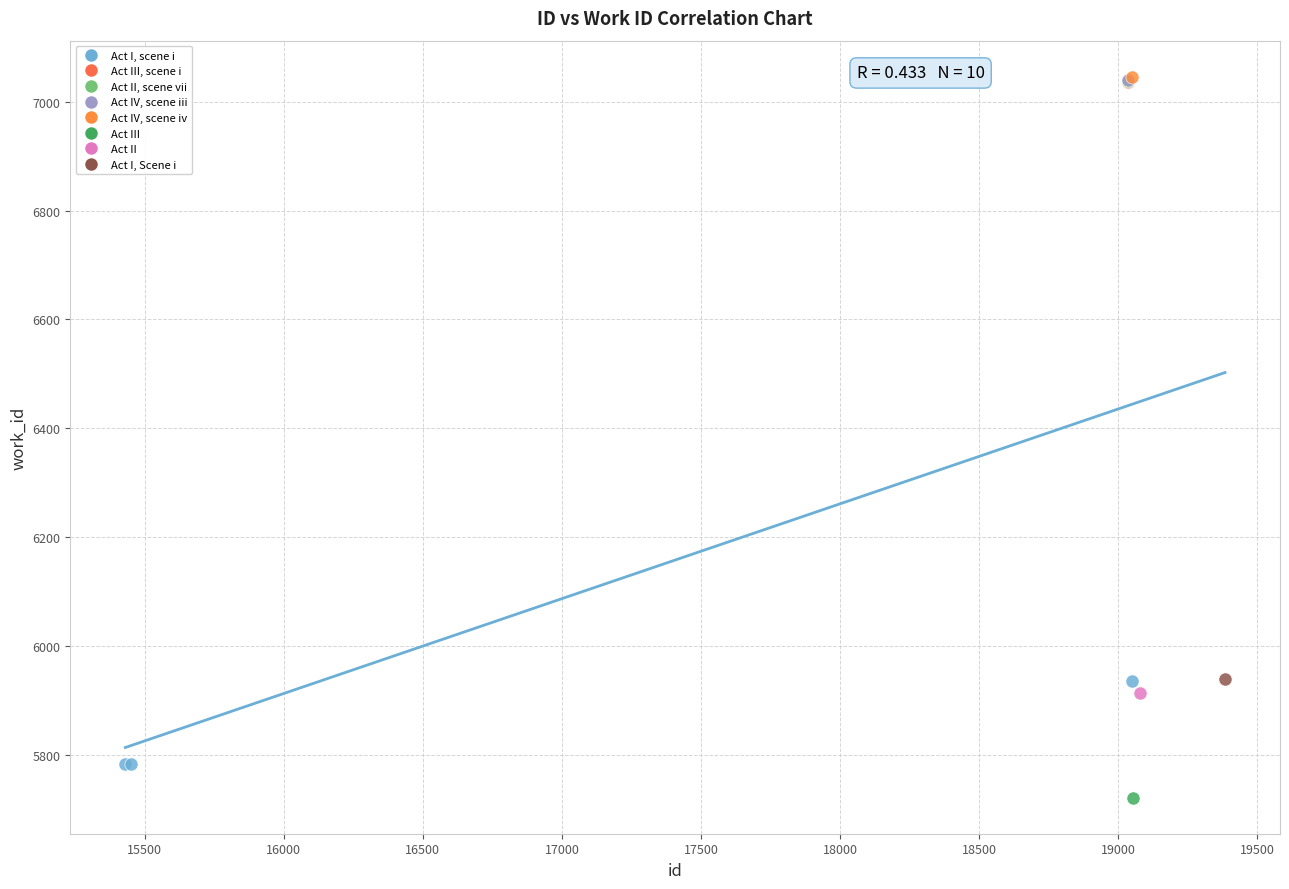

What are all the series names shown in the legend?

Act I, scene i, Act III, scene i, Act II, scene vii, Act IV, scene iii, Act IV, scene iv, Act III, Act II, Act I, Scene i